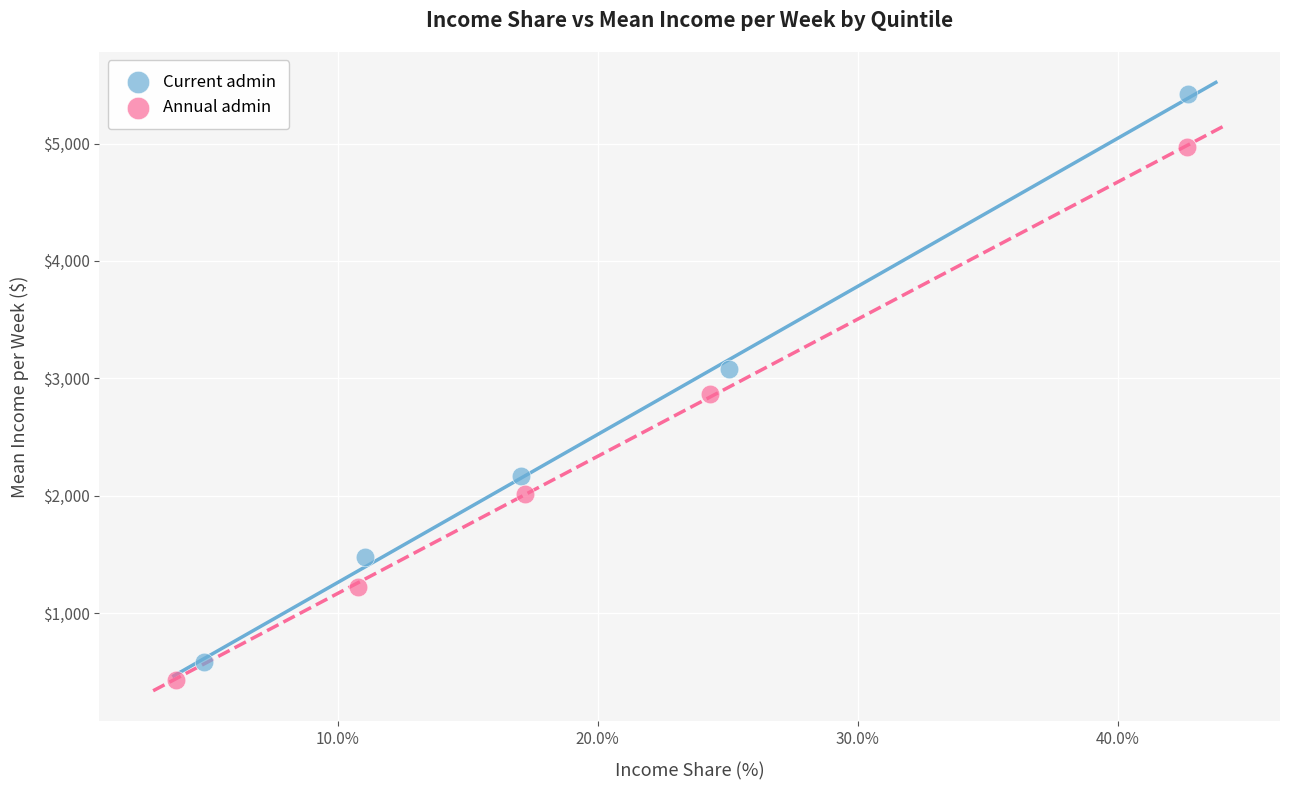

Which series reaches the maximum Y coordinate?

Current admin